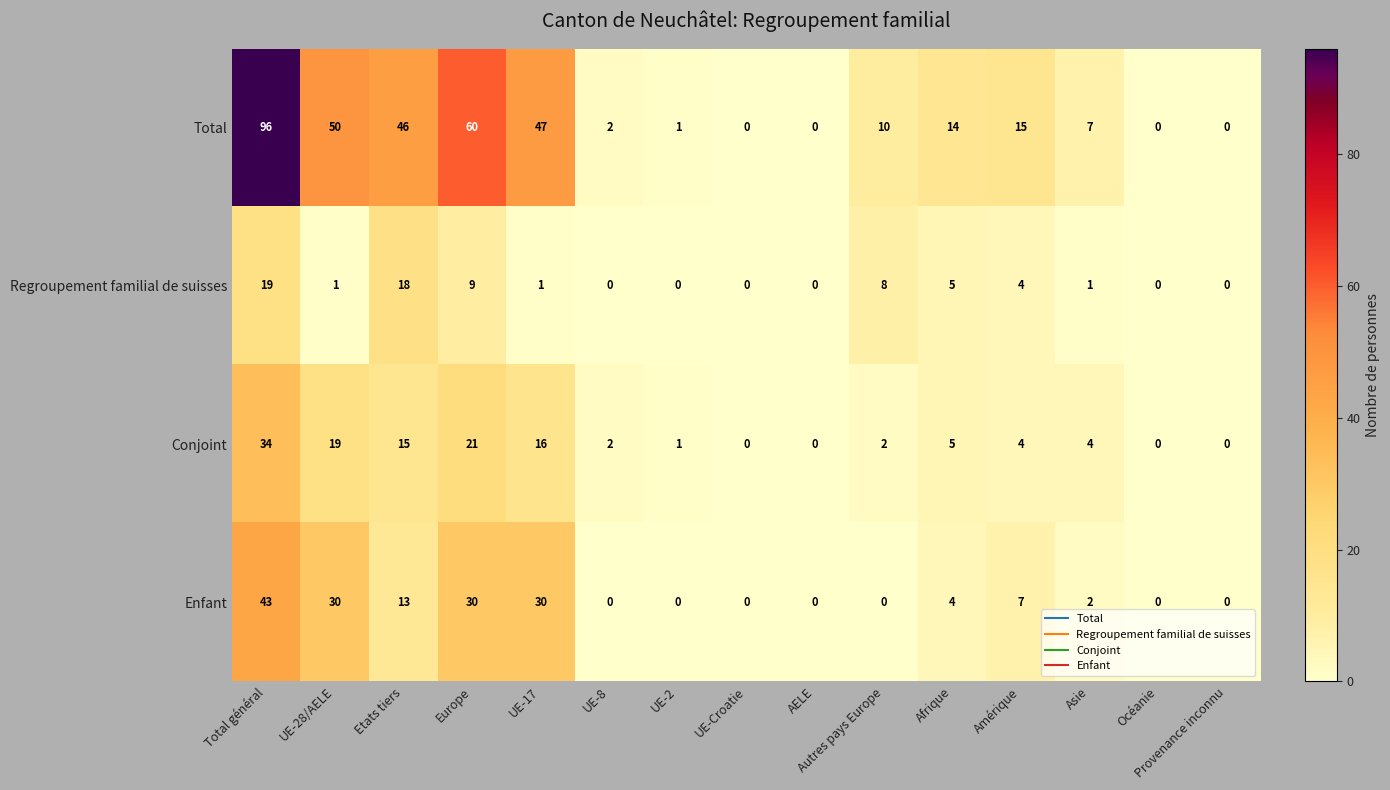

True or false: Conjoint has a value of 19 at UE-28/AELE.

True